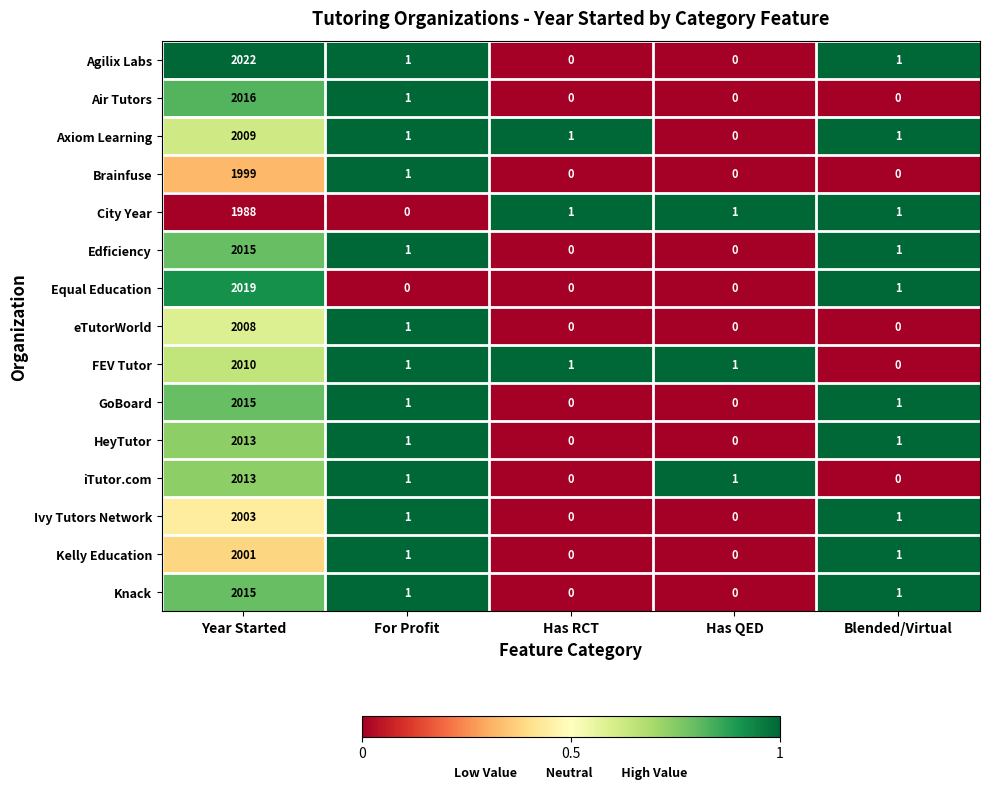

At which category is the sum across all series the highest?

Year Started